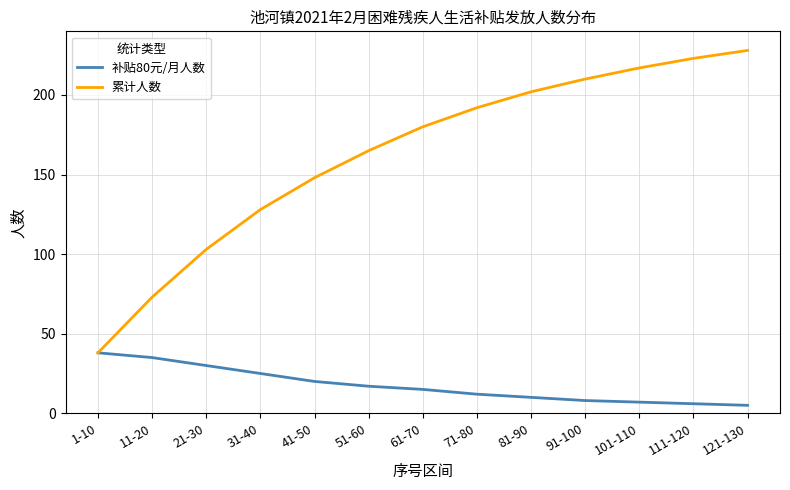

Between 91-100 and 111-120, which series saw the biggest shift?

累计人数